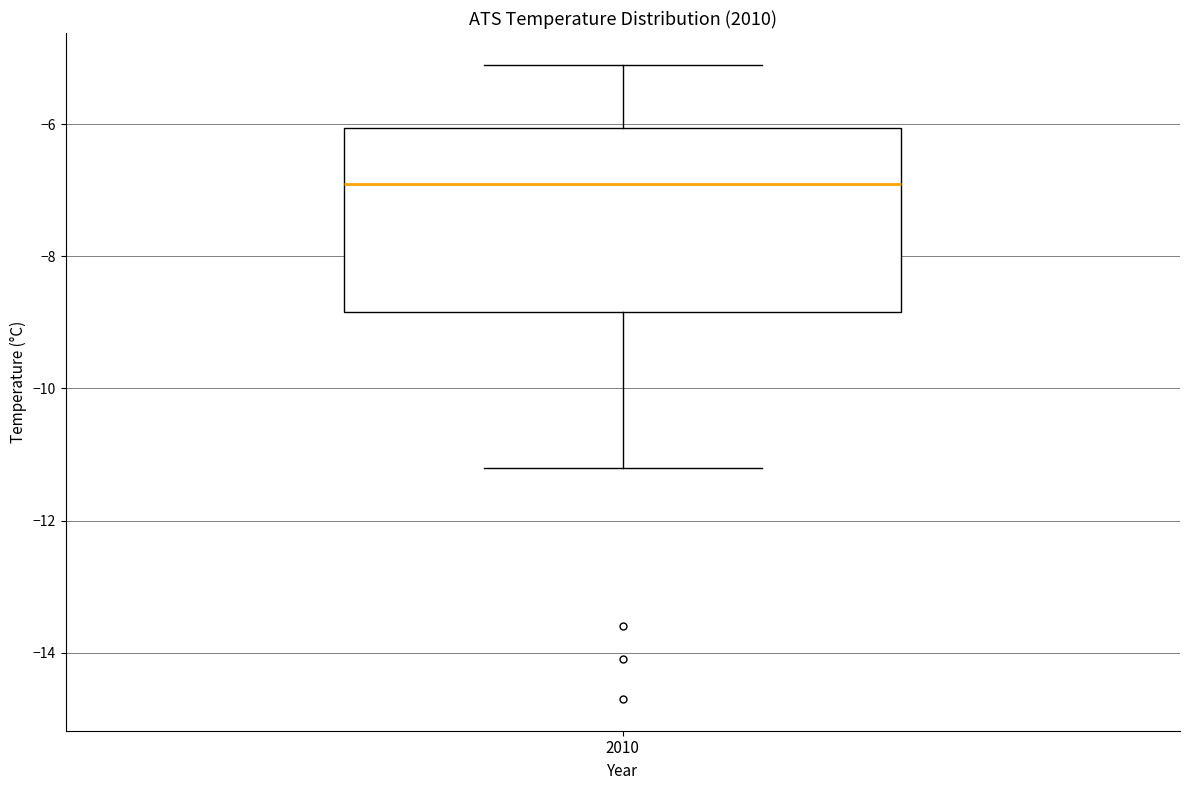

Transcribe this box plot: give where the median line is, the range the box spans, and where the two whiskers end, as read against the y-axis. The values are not printed on the chart, so give them approximately, as read against the axis.

median -6.8, box -8.8 to -6.0, whiskers -11.2 to -5.0